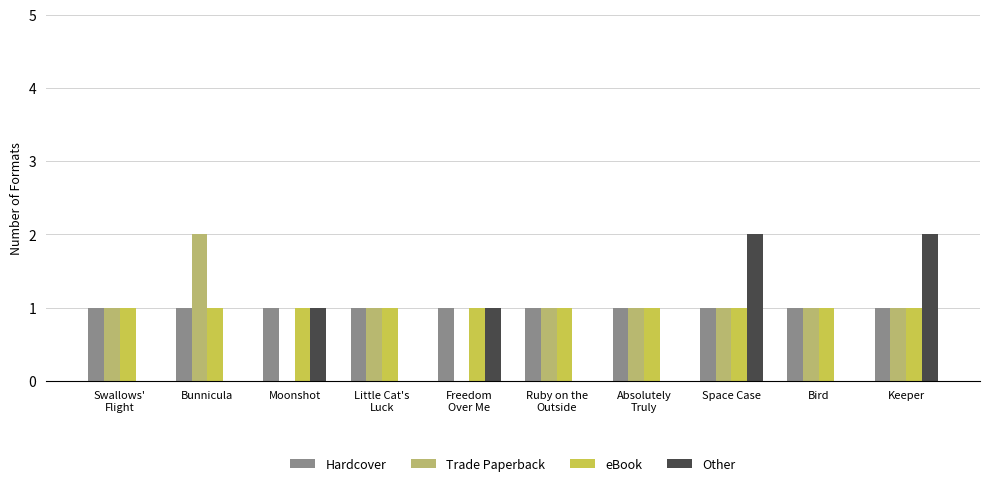

Is it true that Trade Paperback equals 1 at Bird?

True